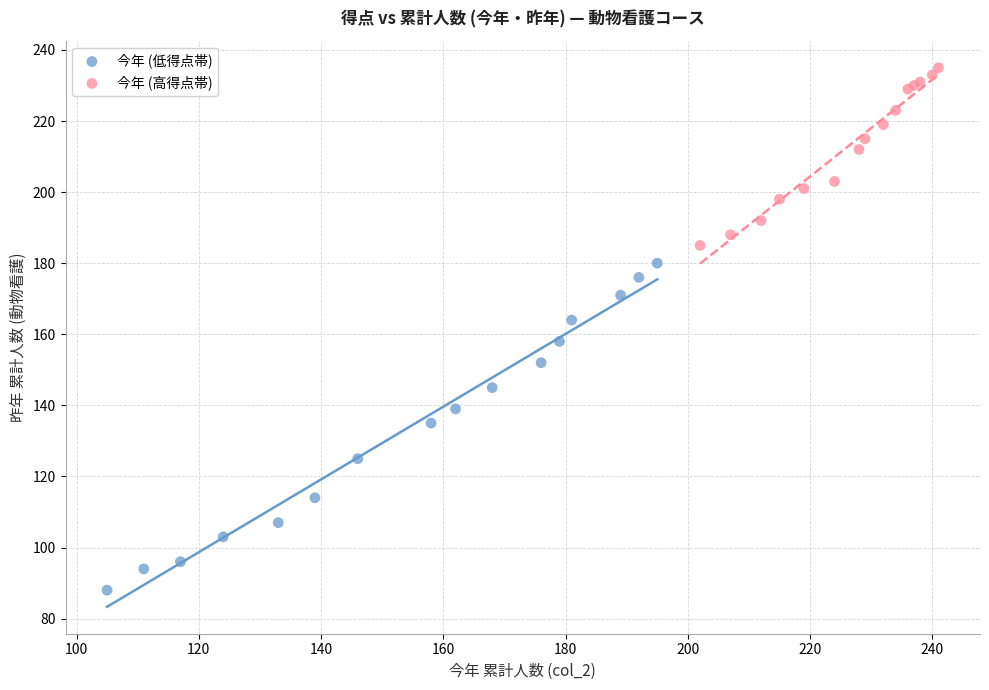

Which series contains the lowest Y value?

今年 (低得点帯)